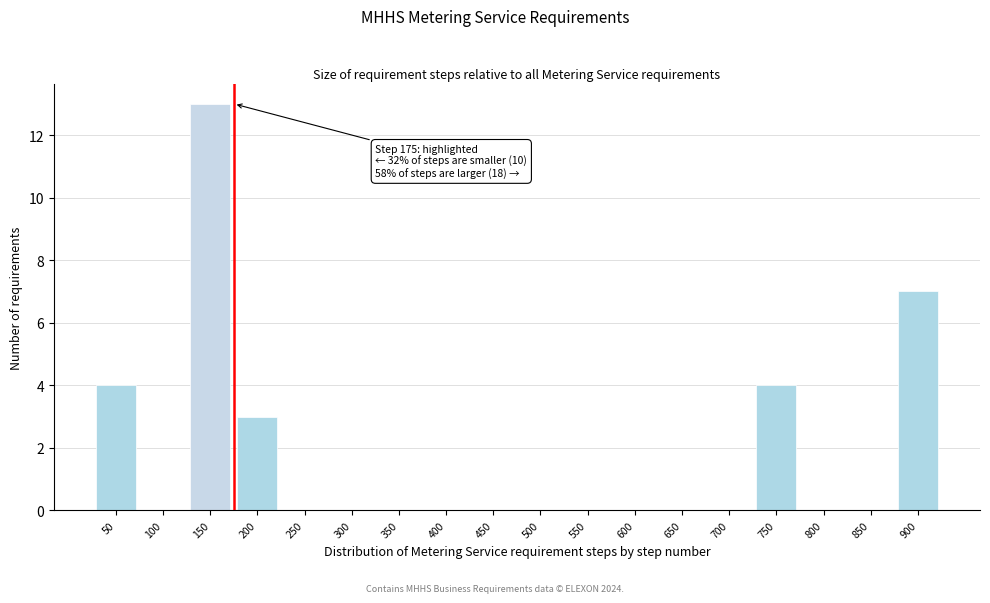

Reading right to left, what are all the values shown in this chart?

900=7	850=0	800=0	750=4	700=0	650=0	600=0	550=0	500=0	450=0	400=0	350=0	300=0	250=0	200=3	150=13	100=0	50=4